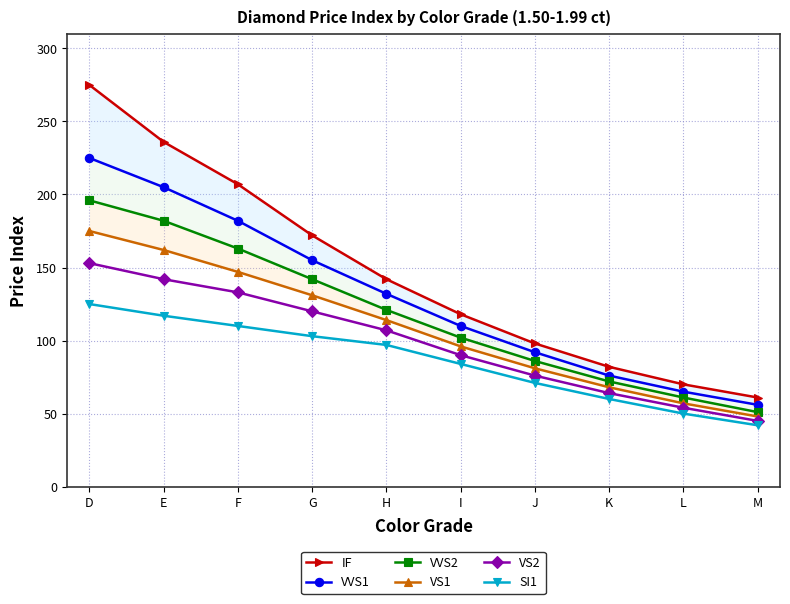

What is the sum of all SI1 values?

859